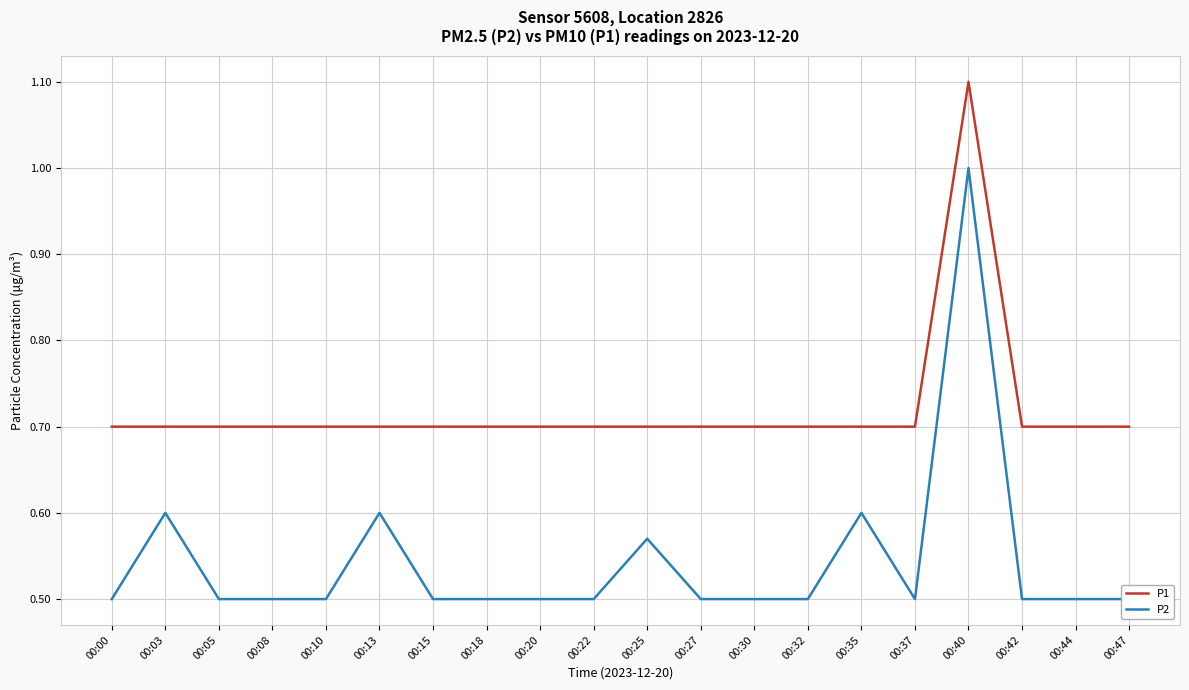

Reading left to right, list all the values displayed in this chart.

P1: 0.7	0.7	0.7	0.7	0.7	0.7	0.7	0.7	0.7	0.7	0.7	0.7	0.7	0.7	0.7	0.7	1.1	0.7	0.7	0.7
P2: 0.5	0.6	0.5	0.5	0.5	0.6	0.5	0.5	0.5	0.5	0.6	0.5	0.5	0.5	0.6	0.5	1.0	0.5	0.5	0.5